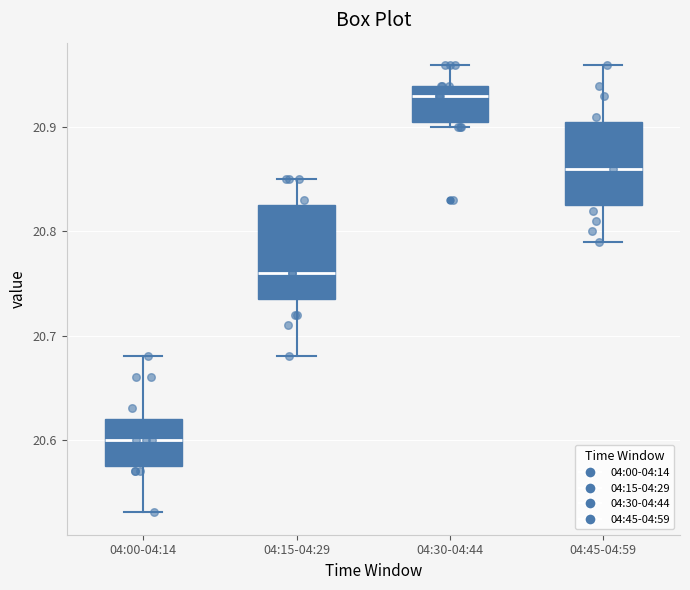

Where does the median line of the box for 04:15-04:29 sit on the y-axis? The values are not printed on the chart, so give them approximately, as read against the axis.

20.76